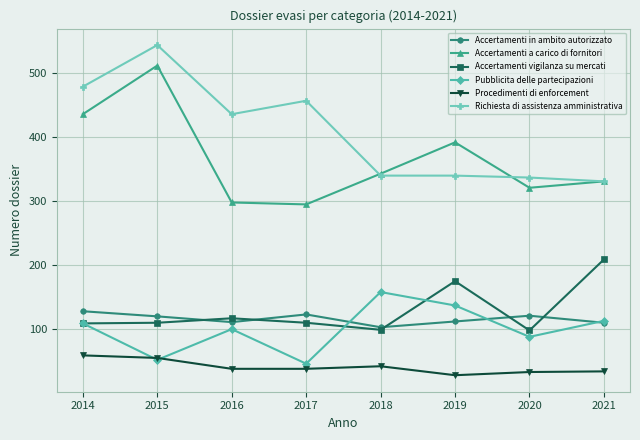

At how many categories does at least one series exceed 212?

8